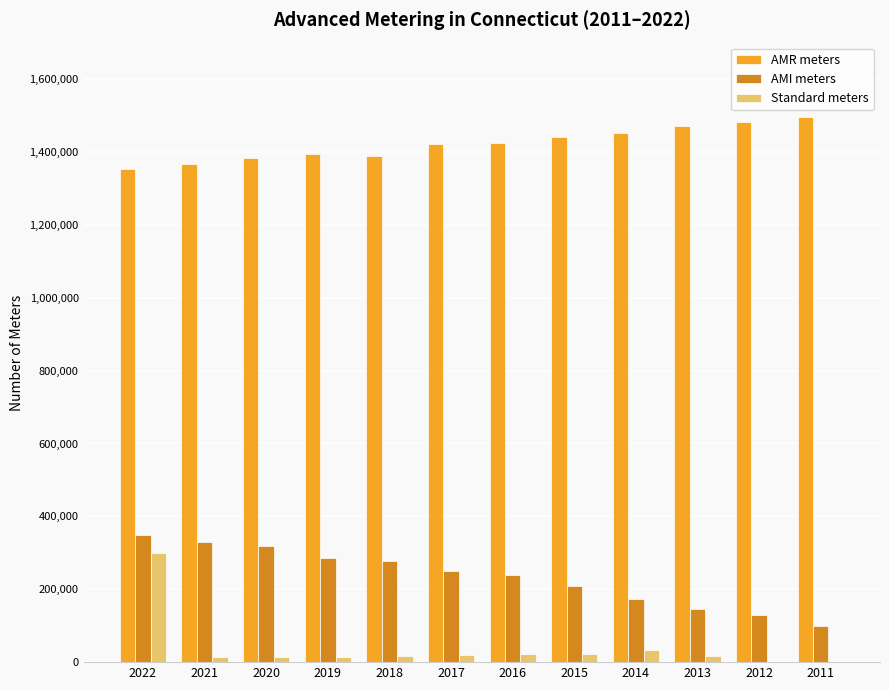

What are all the series names shown in the legend?

AMR meters, AMI meters, Standard meters